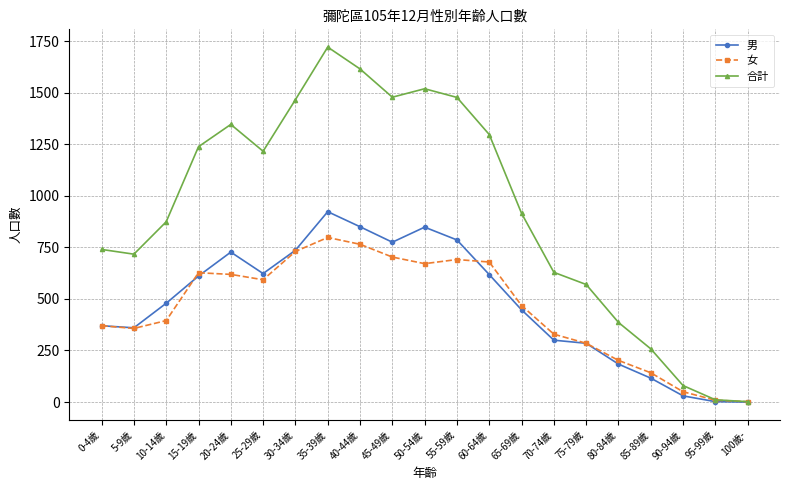

In 合計, how many points are higher than both neighbors (excluding endpoints)?

3